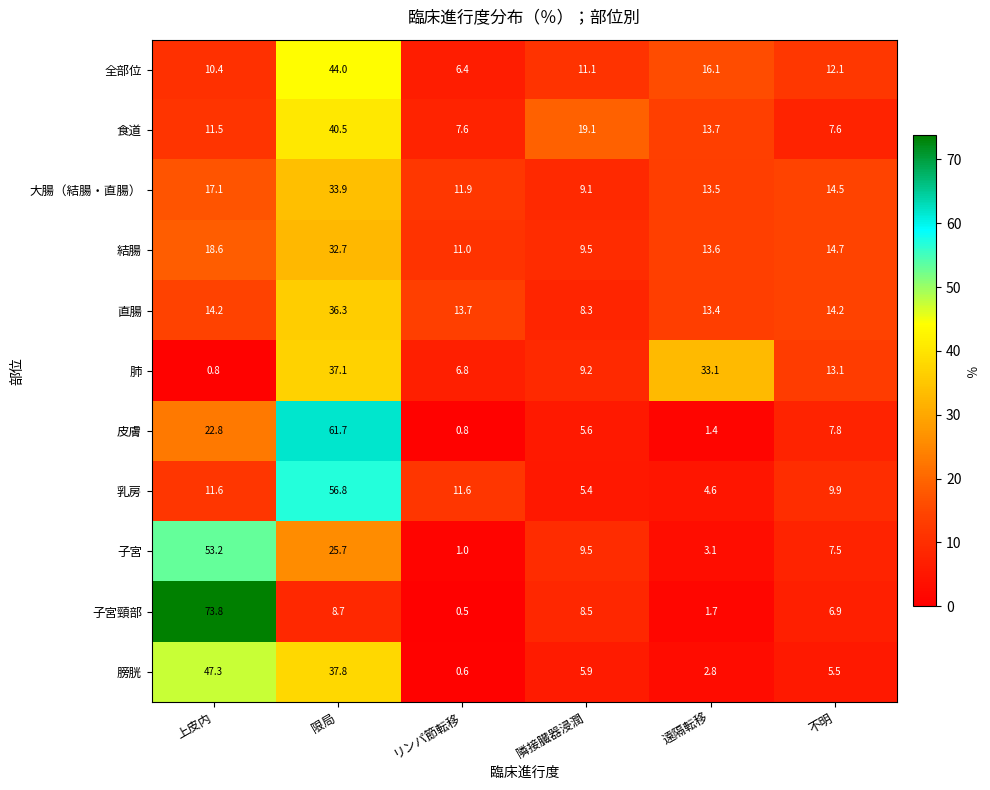

What is the difference between the highest and lowest values at 限局?

53.0